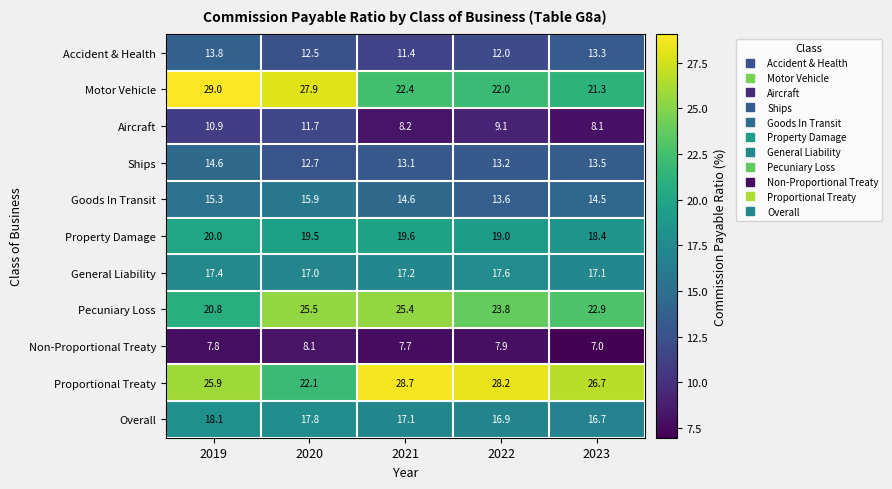

At which label does Ships first exceed 13?

2019